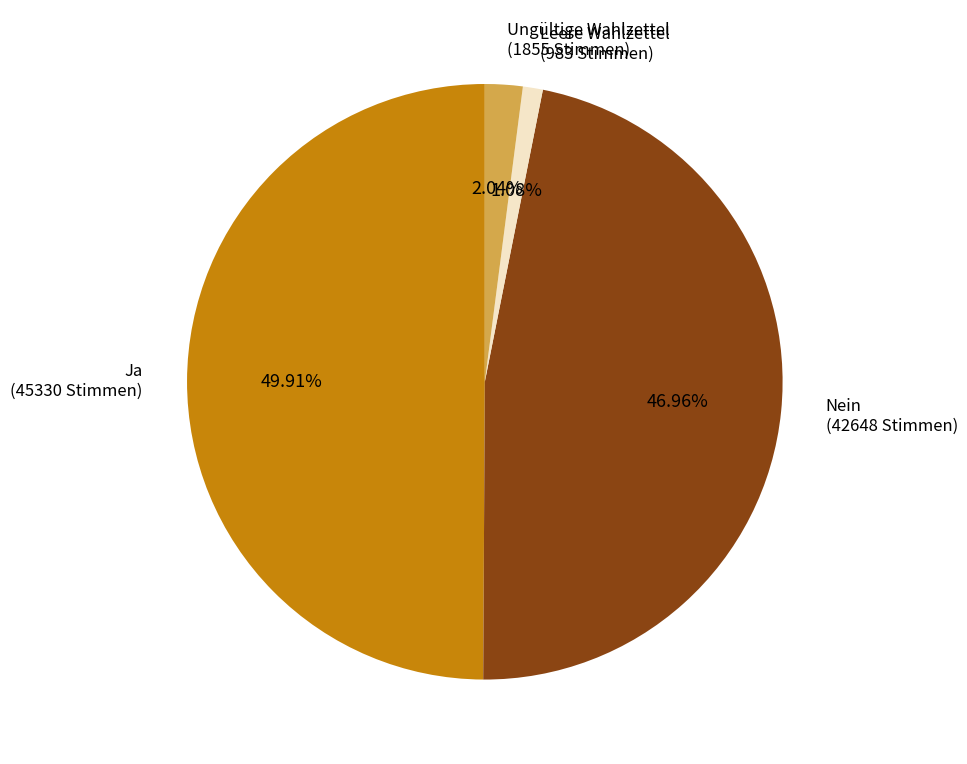

Does Ungültige Wahlzettel account for over 50% of the chart?

No